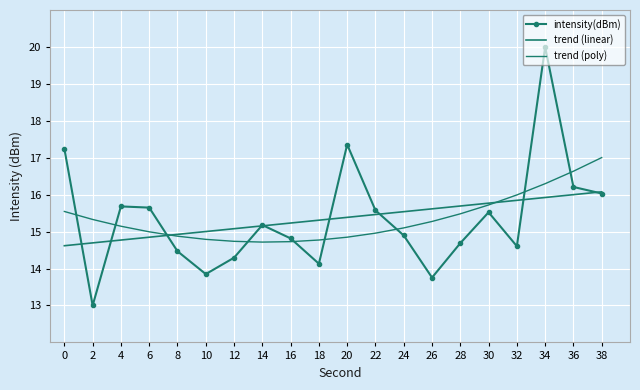

What is the sum of the trend (linear) values at 20 and 26?

31.0